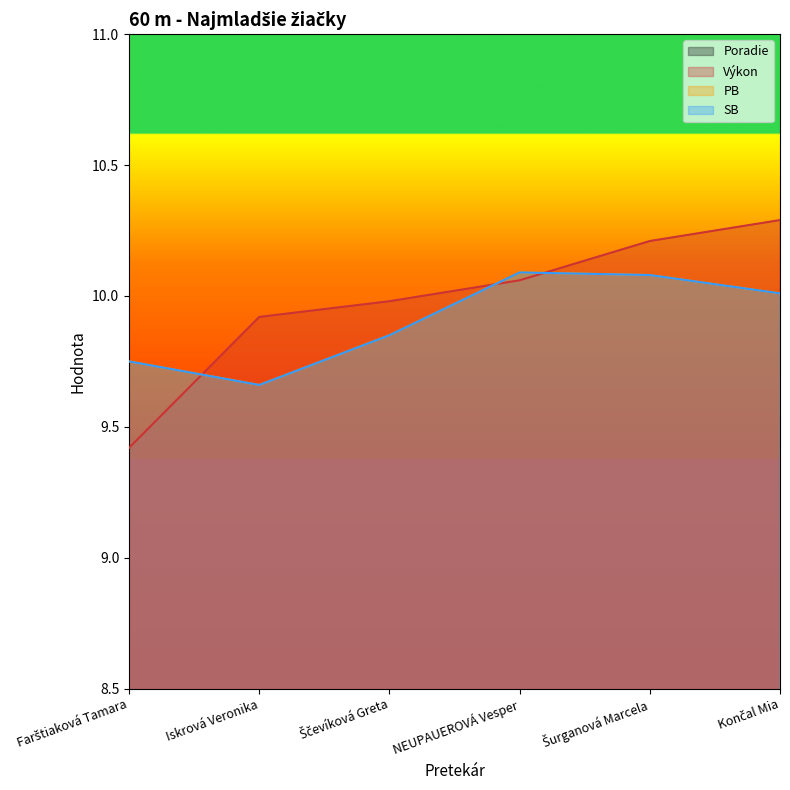

The Výkon series shows 10.3 at Končal Mia. True or false?

True